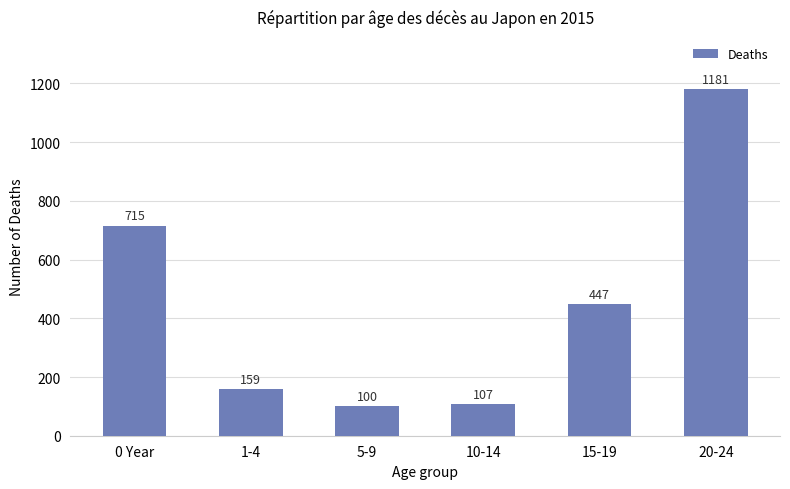

What is the change in value from 0 Year to 15-19?

-268